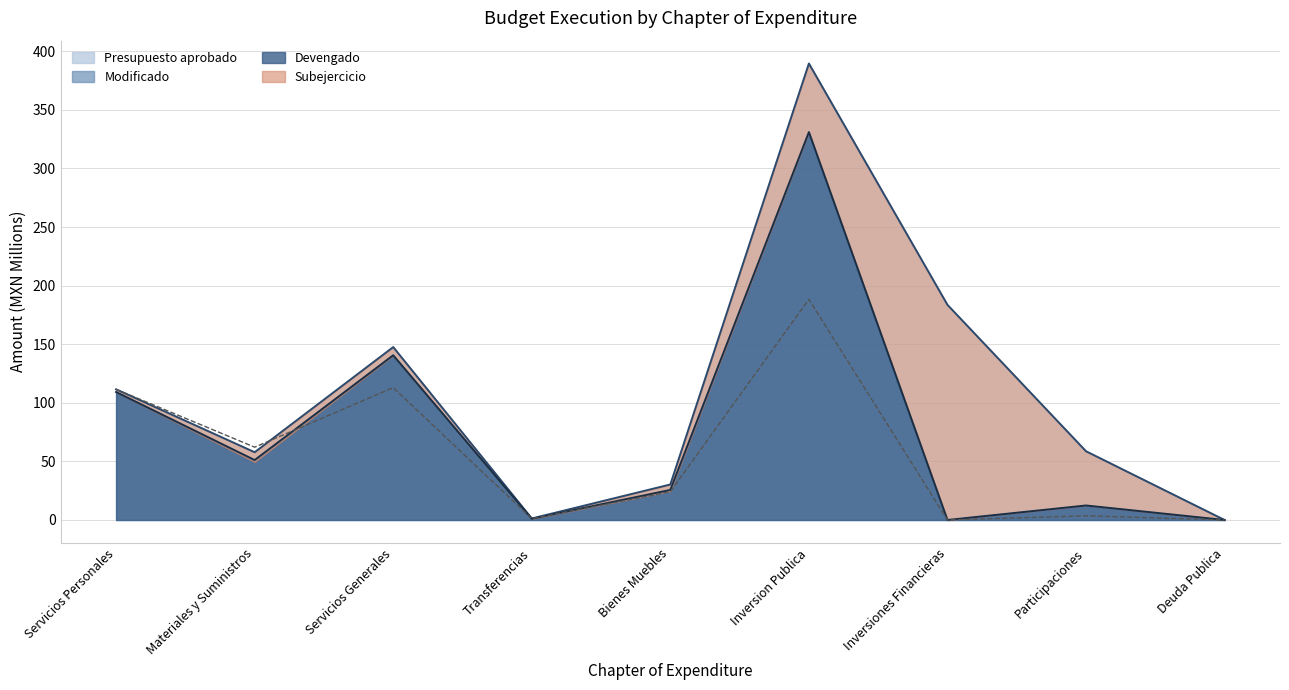

What is the sum of the Presupuesto aprobado (line) values at Deuda Publica and Bienes Muebles?

24.1